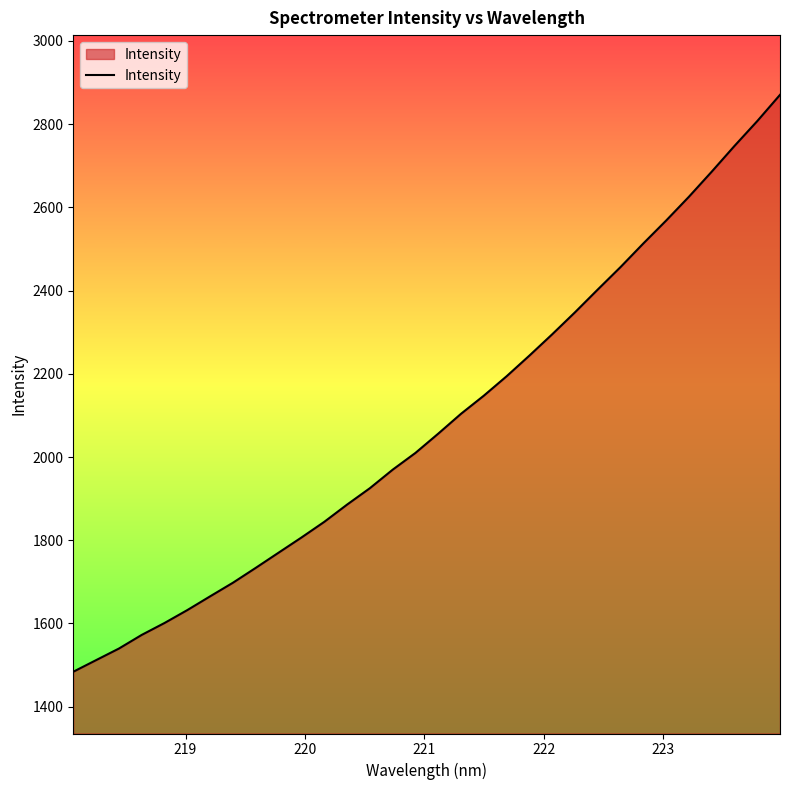

What is the greatest value displayed?

2870.3